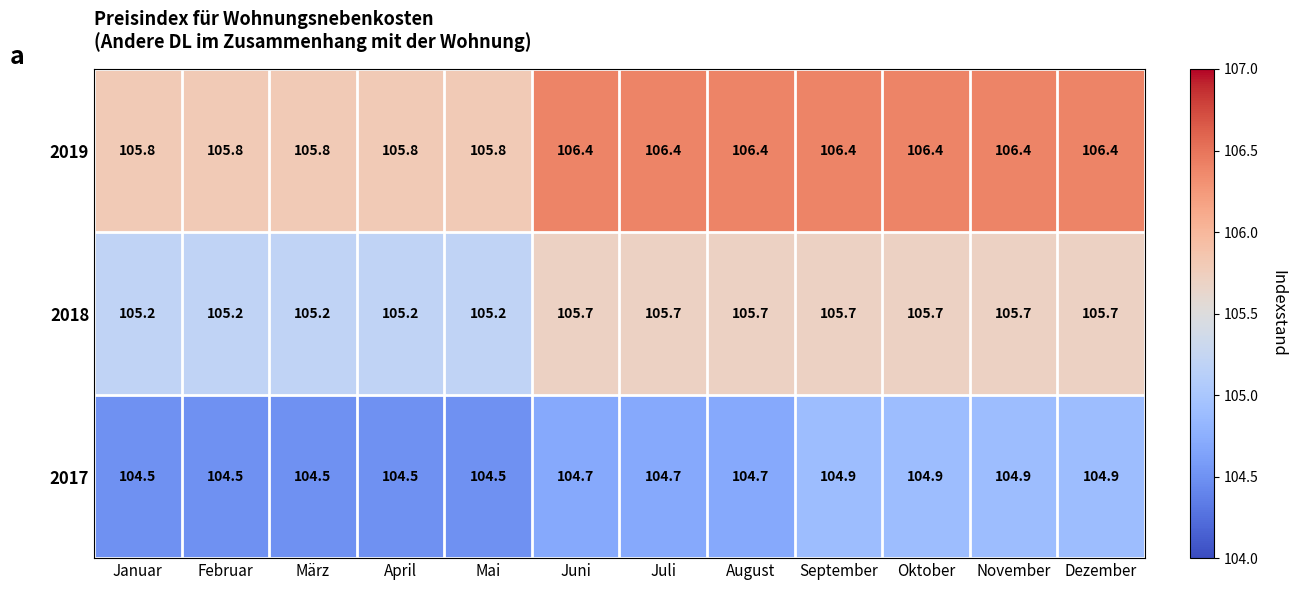

True or false: 2019 has a value of 105.8 at Februar.

True